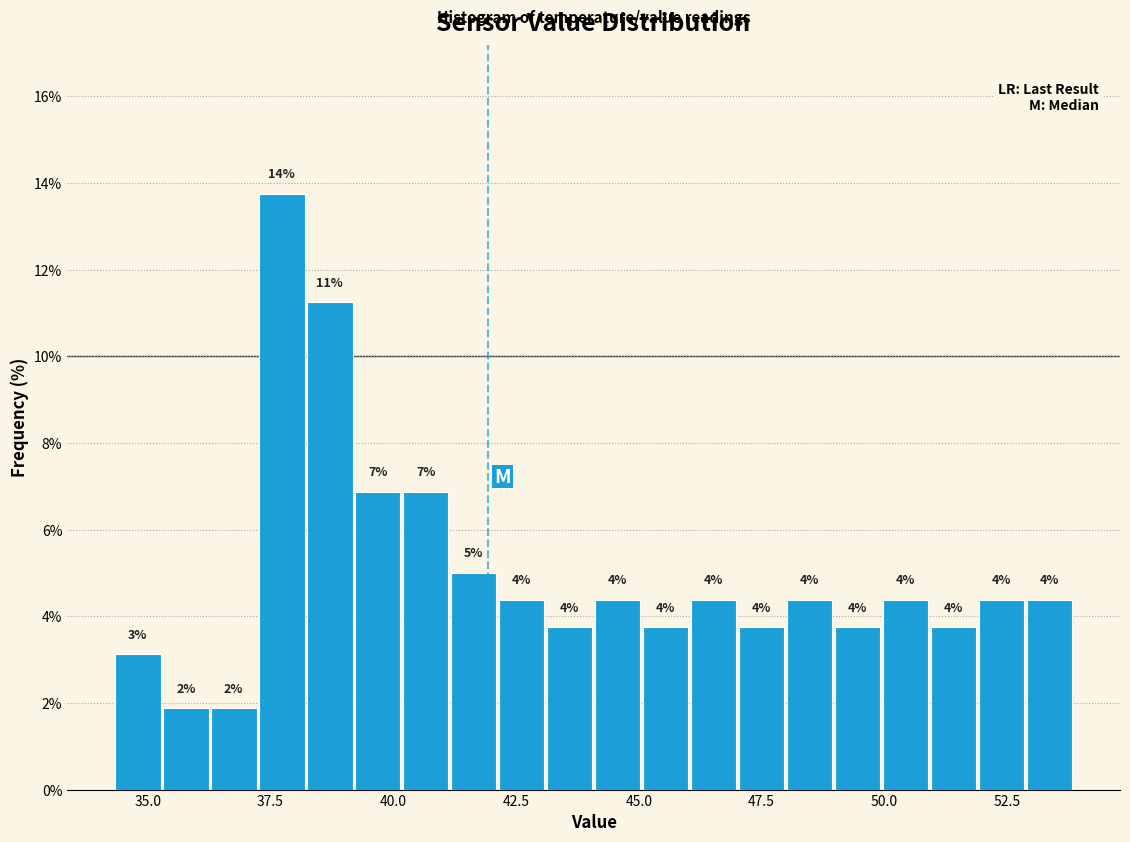

Read against the x-axis, roughly where is the centre of the tallest bar?

37.5